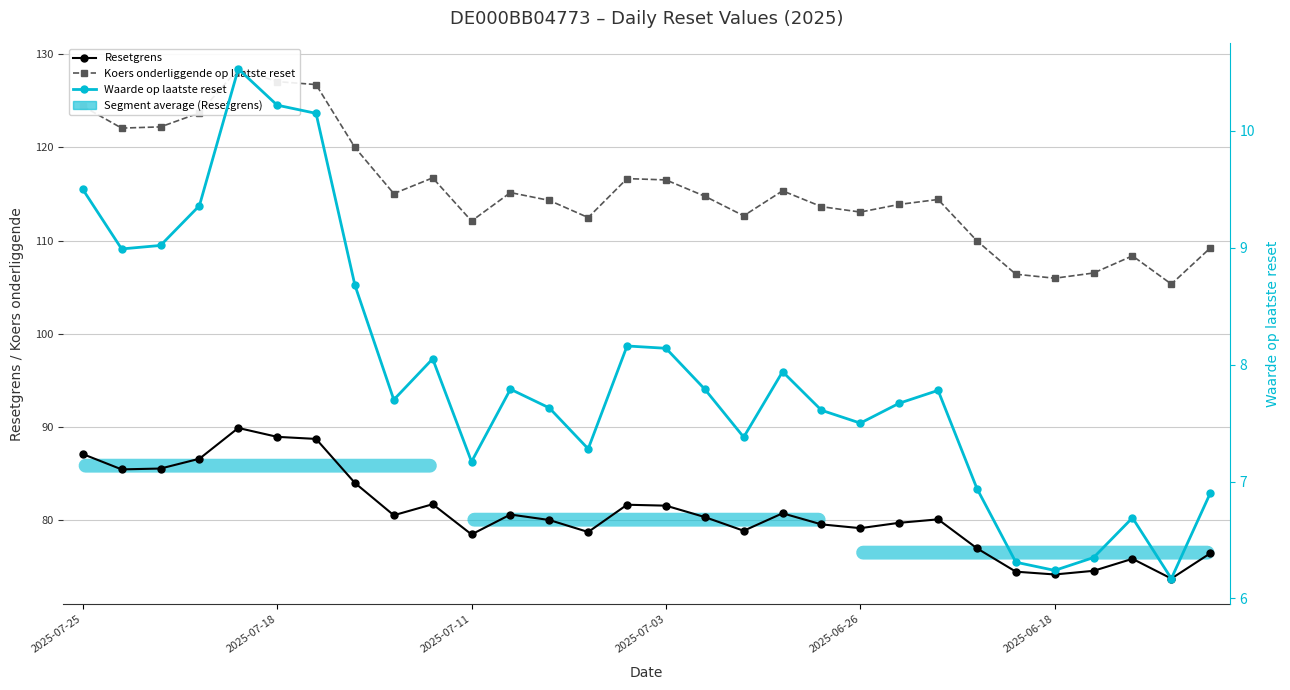

In Resetgrens, how many points are higher than both neighbors (excluding endpoints)?

7